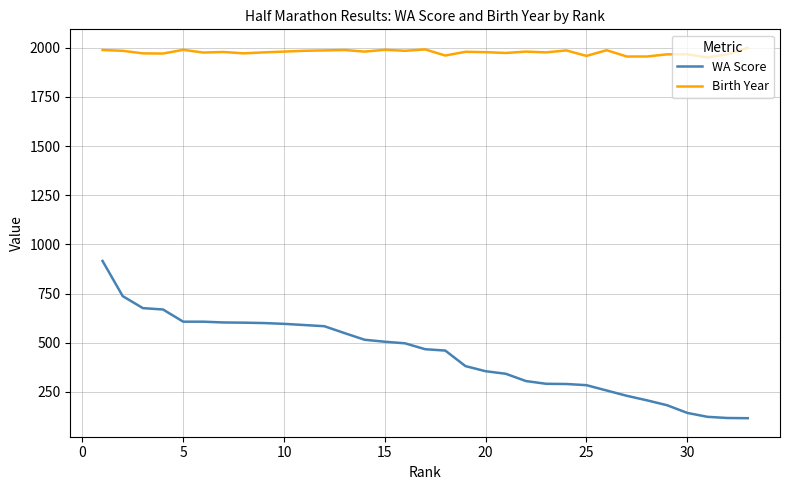

Which series has the largest total across all categories?

Birth Year